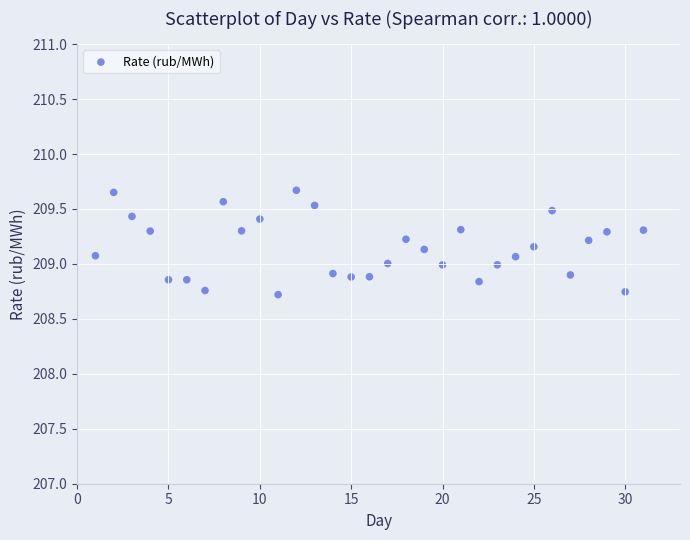

What is the range of X values (max minus min)?

30.0